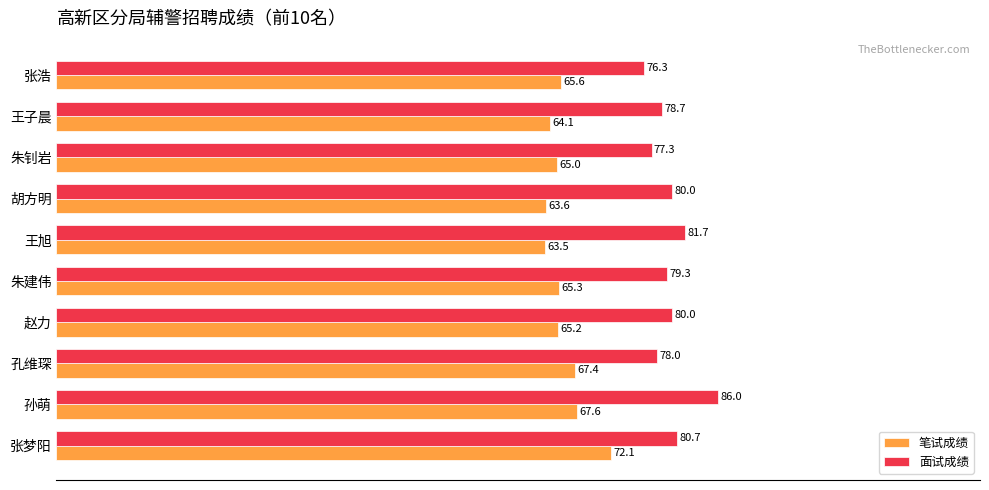

List the series in order of their peak value, highest first.

面试成绩, 笔试成绩